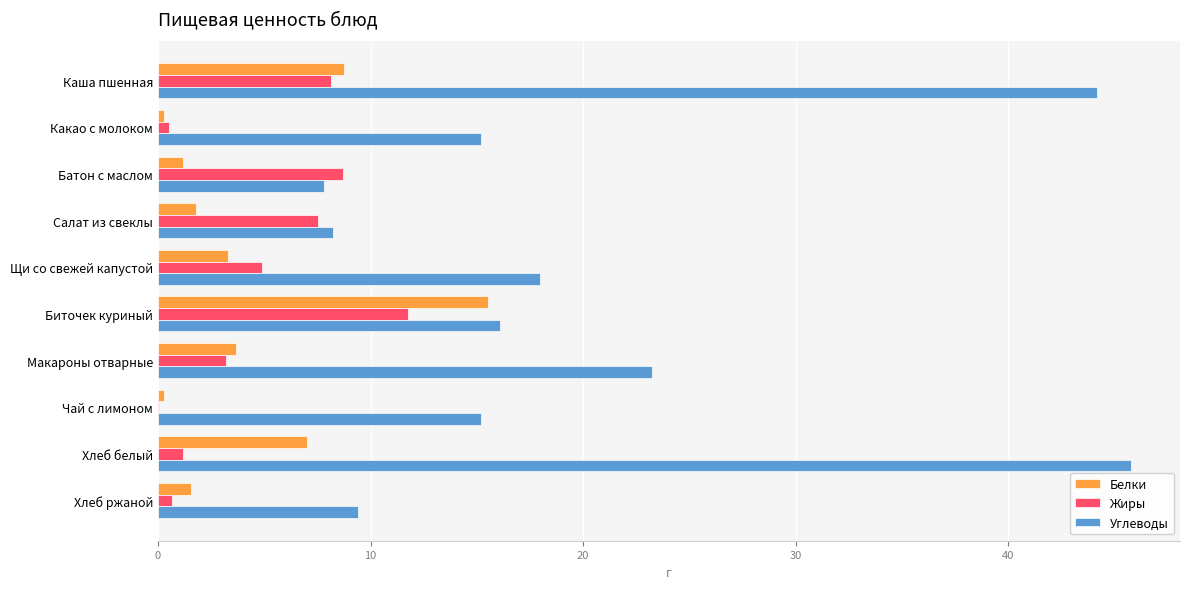

Which series has the largest total across all categories?

Углеводы